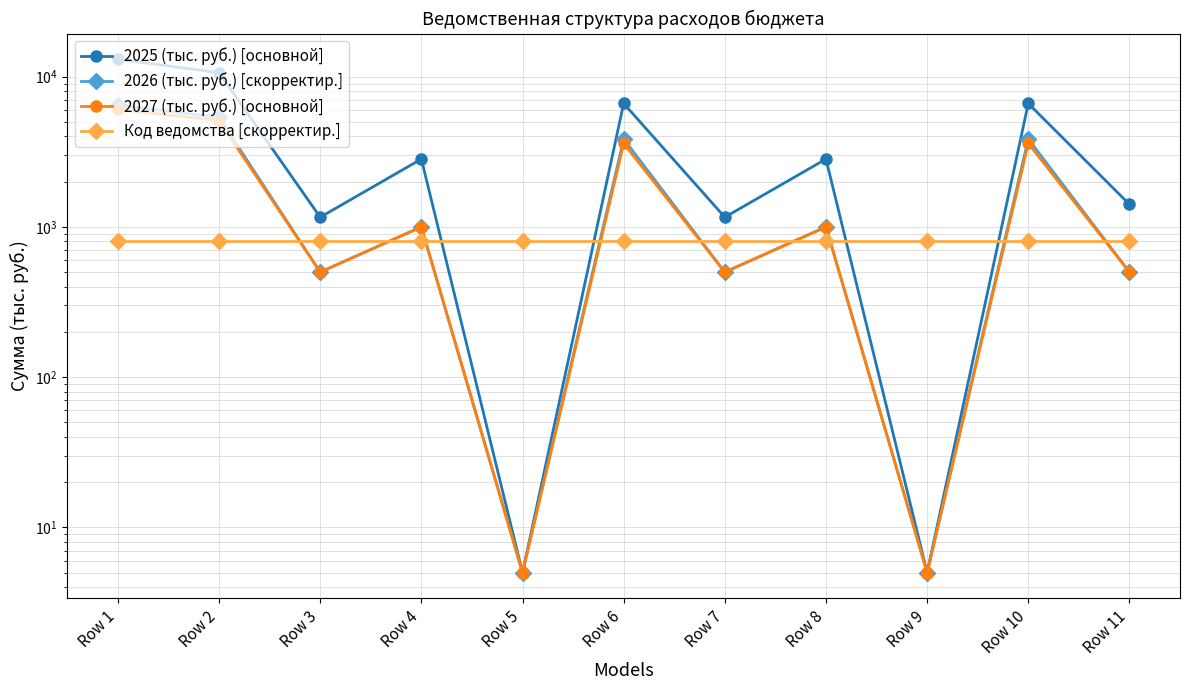

At how many categories does at least one series exceed 735?

11